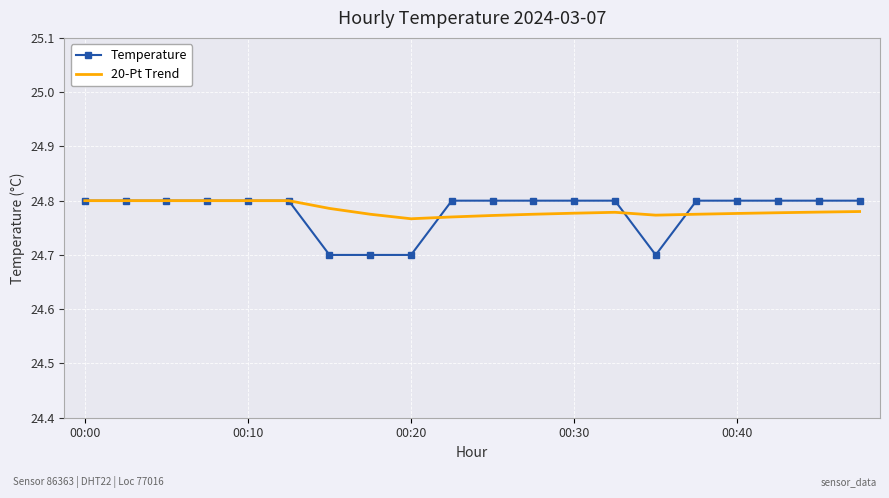

How many series are shown in this chart?

2